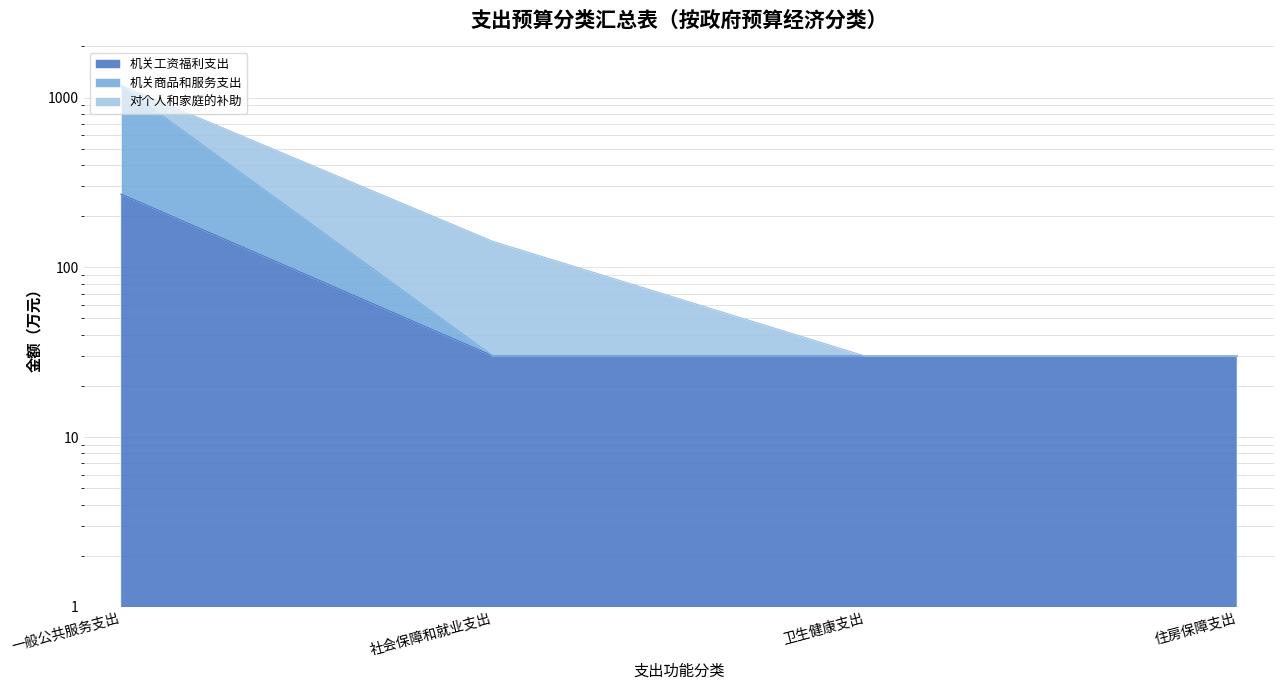

True or false: 机关工资福利支出 and 机关商品和服务支出 intersect in this chart.

False